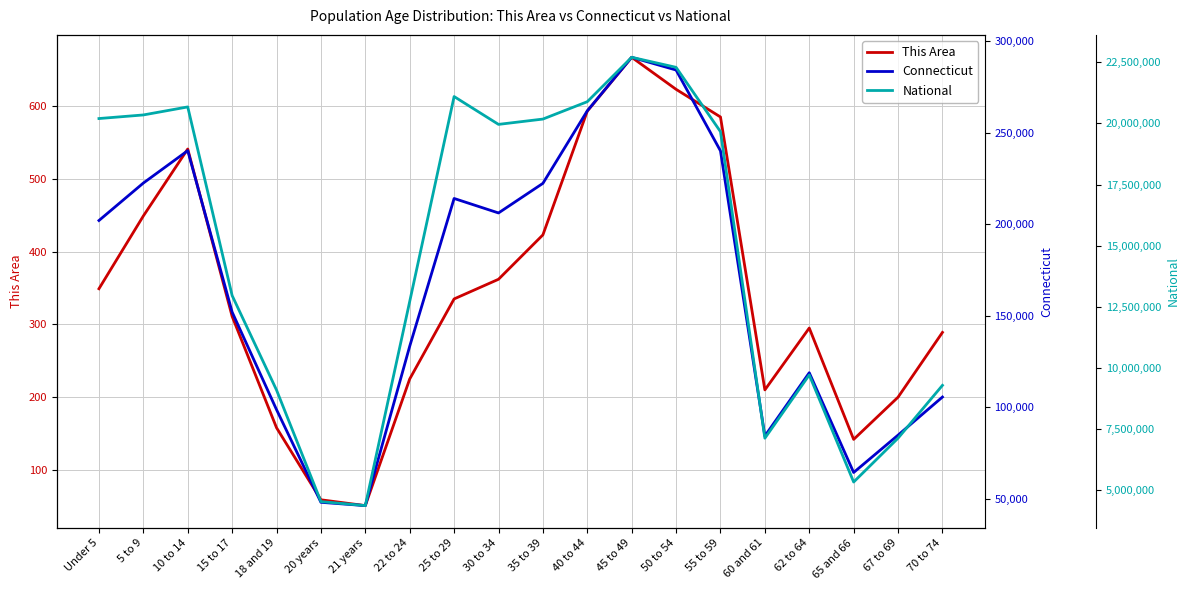

Is it true that This Area equals 200 at 67 to 69?

True